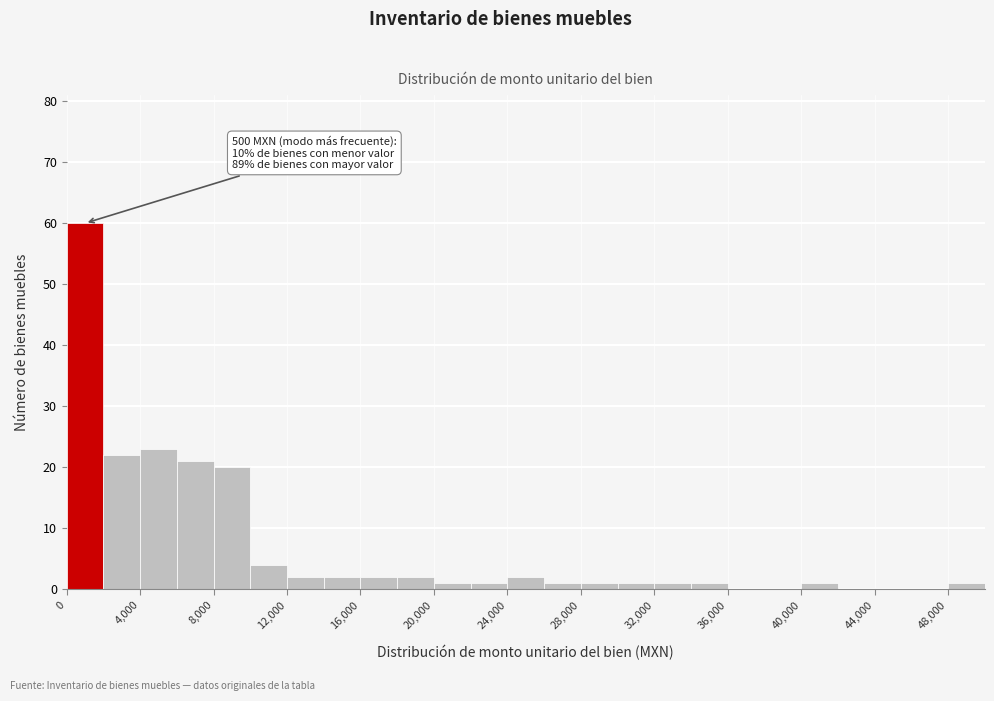

Over which range of the x-axis is the bar tallest?

0 to 2000